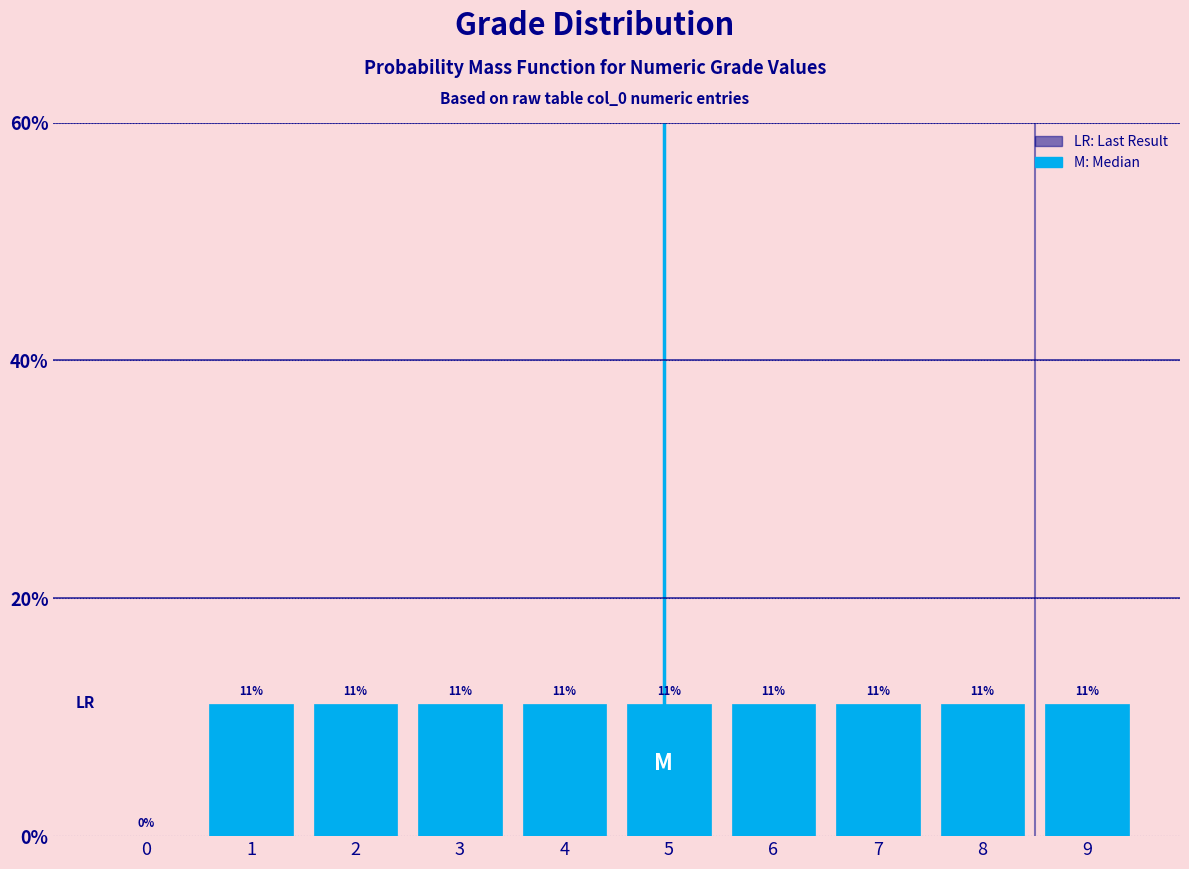

Are the bars horizontal?

No